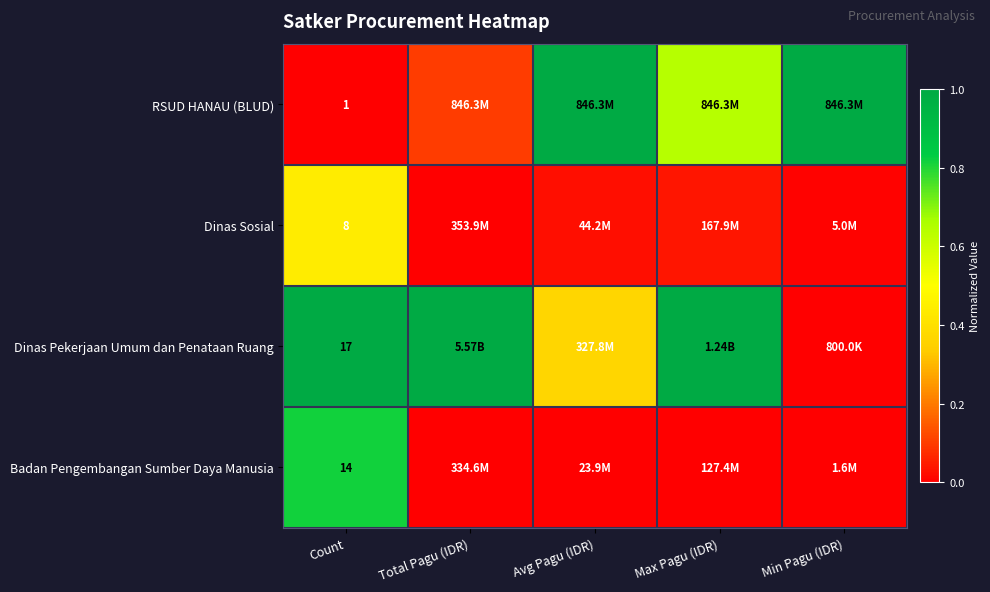

Which category has the lowest value across all series?

Count